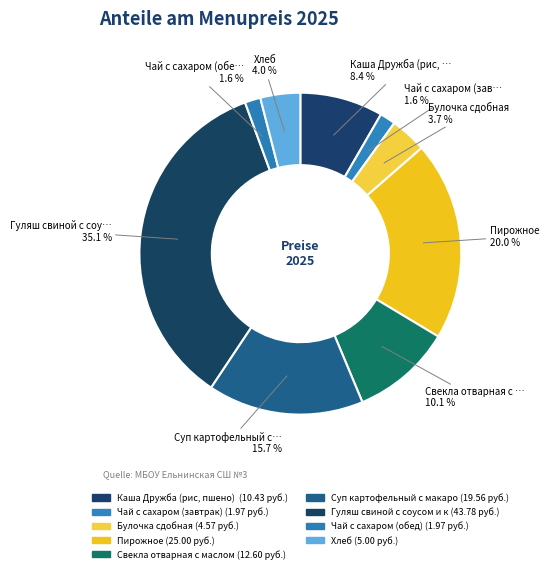

Rank the categories by value from highest to lowest.

Гуляш свиной с соусом и кашей гречневой, Пирожное, Суп картофельный с макаронными изделиями, Свекла отварная с маслом, Каша Дружба (рис, пшено) с маслом, Хлеб, Булочка сдобная, Чай с сахаром (завтрак), Чай с сахаром (обед)